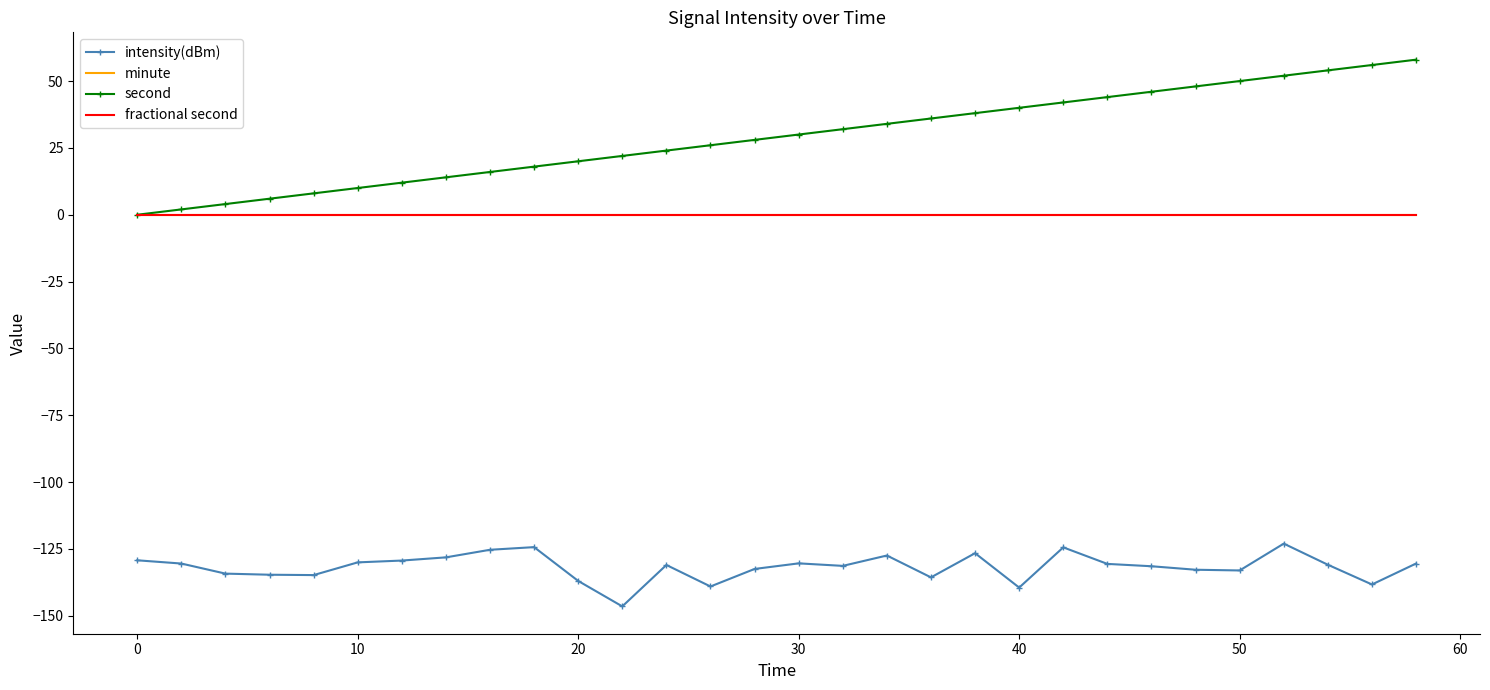

Rank the series by their maximum value, from highest to lowest.

second, minute, fractional second, intensity(dBm)